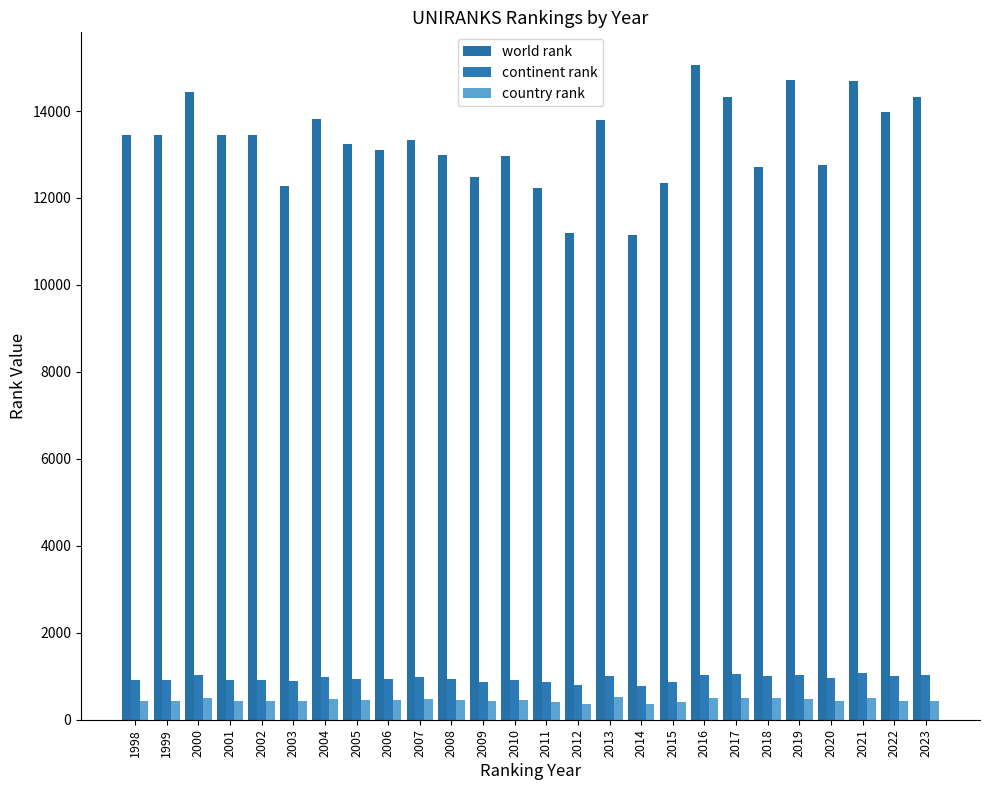

How many bars are there in each group?

3